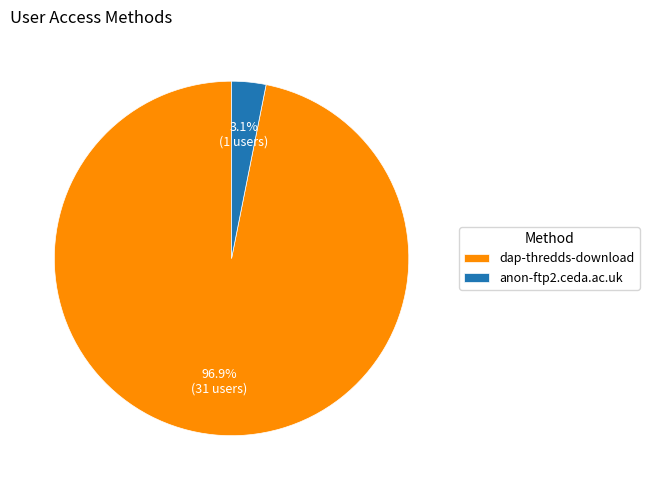

How much of the chart is everything except dap-thredds-download?

3.1%